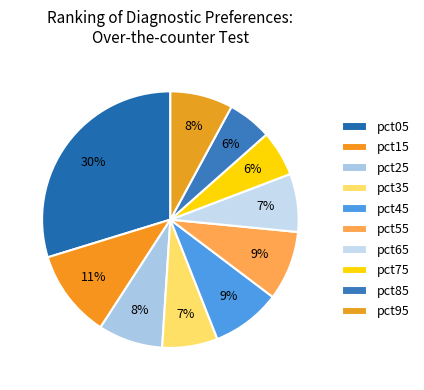

What is the smallest slice in the pie chart?

pct85